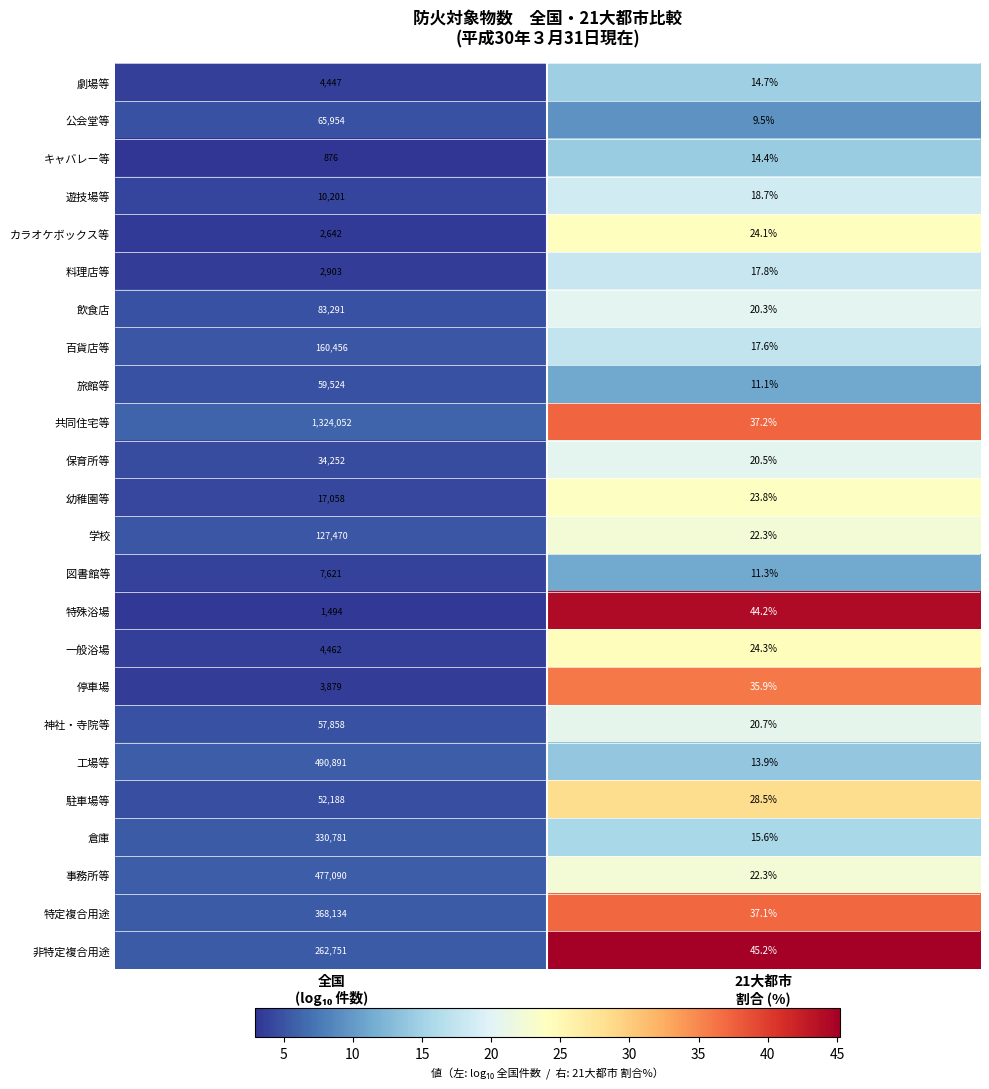

What is the maximum value for 共同住宅等?

1324052.0